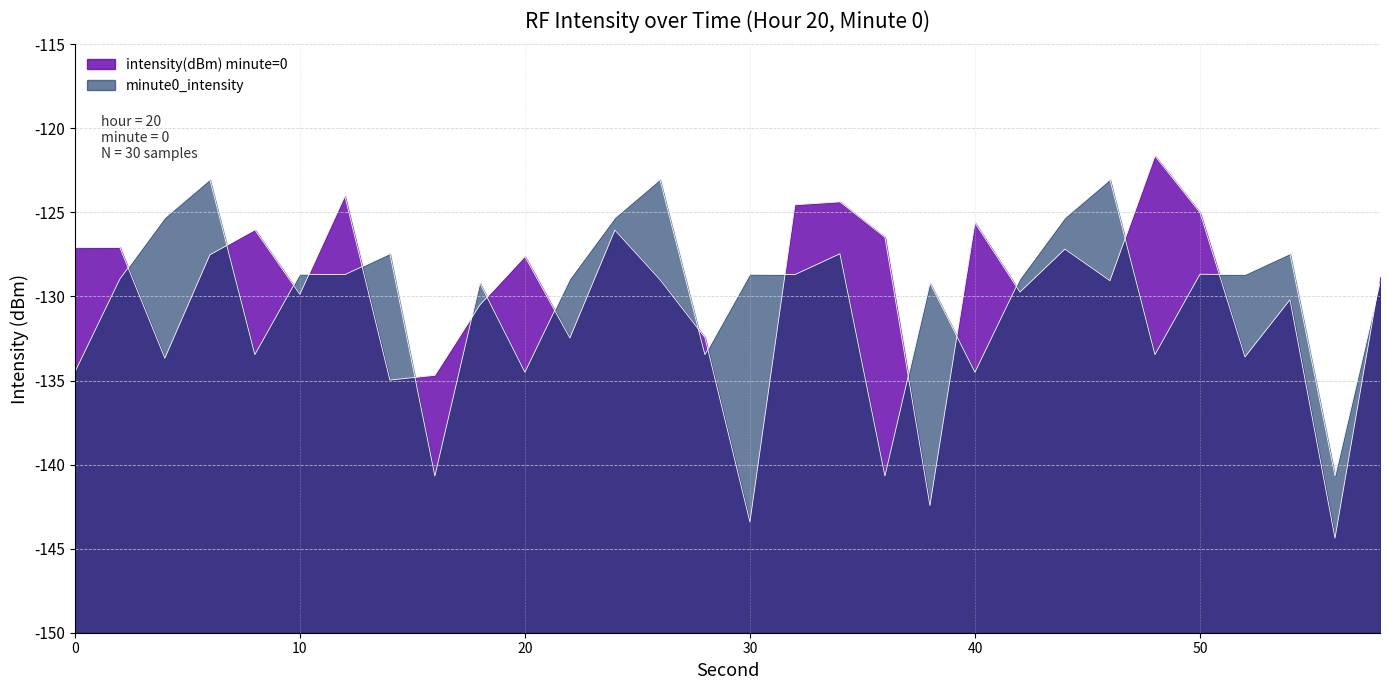

How many interior local valleys does the minute0_intensity series have?

11